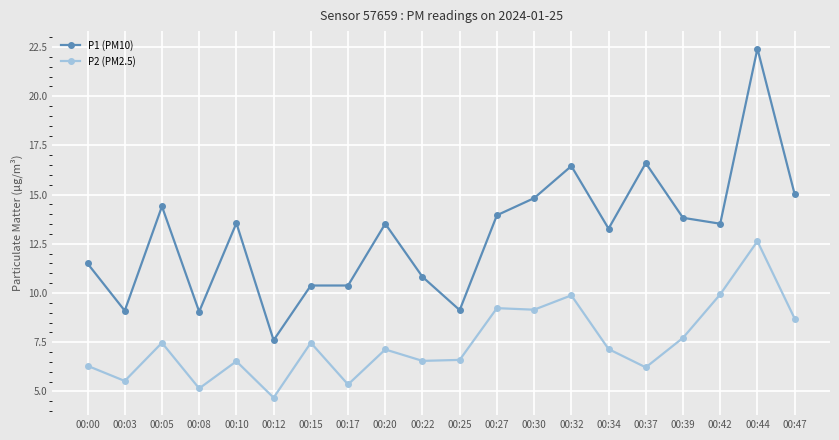

What are all the series names shown in the legend?

P1 (PM10), P2 (PM2.5)